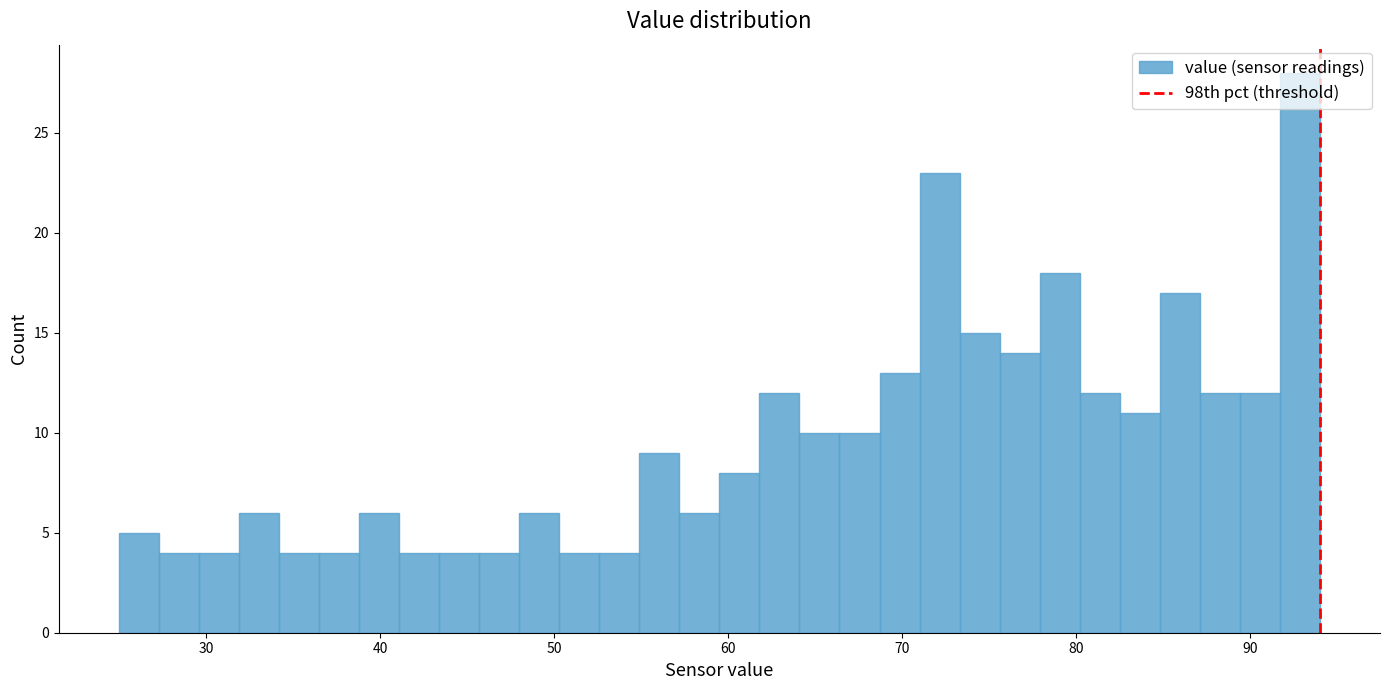

Around what value on the x-axis is the tallest bar? Give the approximate position of its centre, as read against the axis.

93